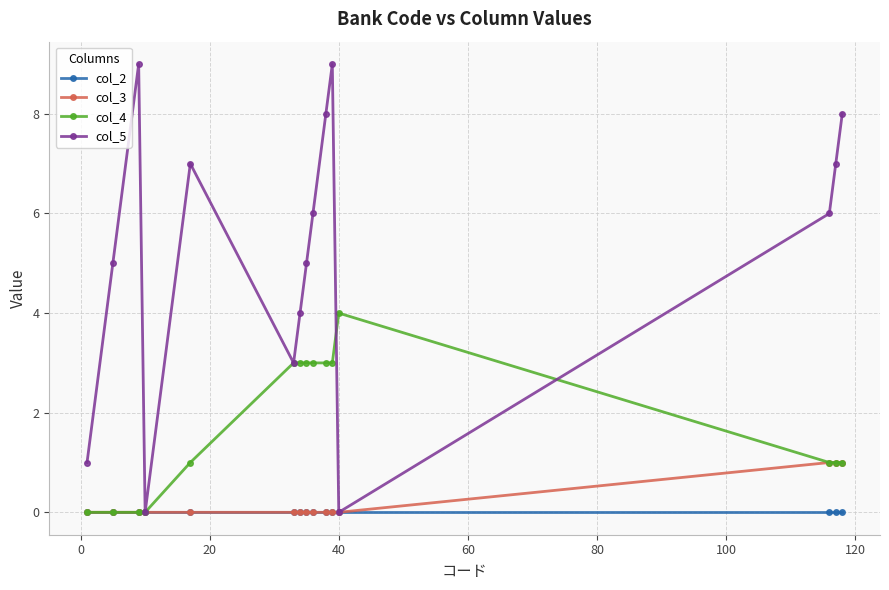

List the series in order of their peak value, lowest first.

col_2, col_3, col_4, col_5